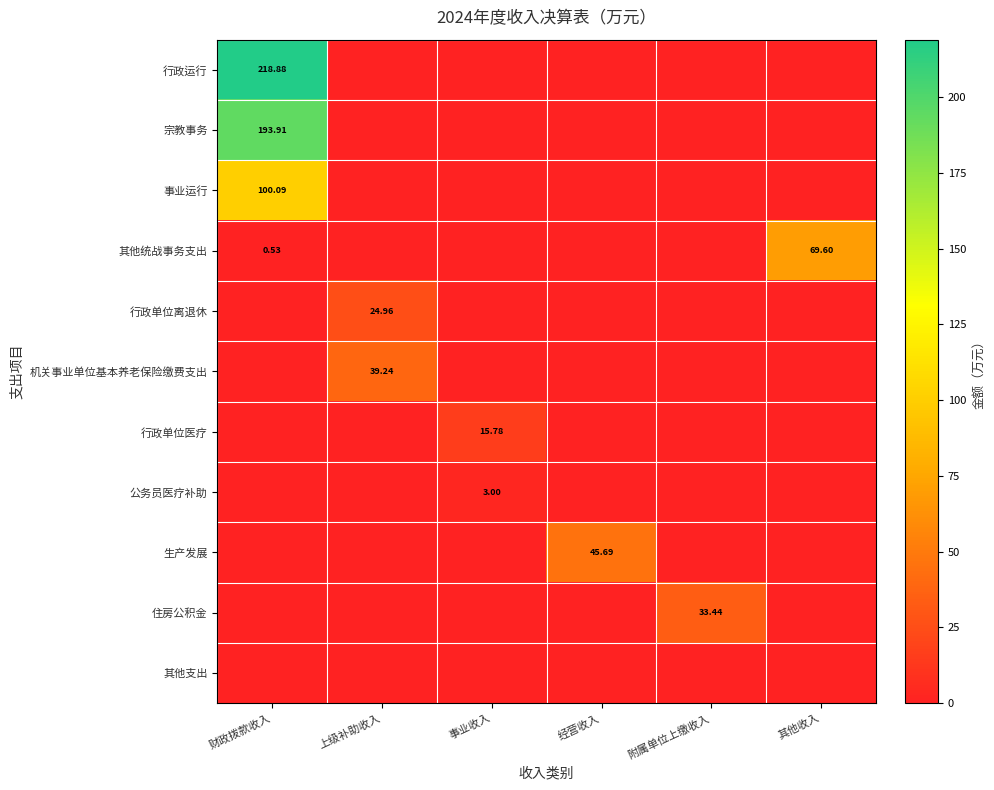

The 住房公积金 series shows 8.0 at 附属单位上缴收入. True or false?

False